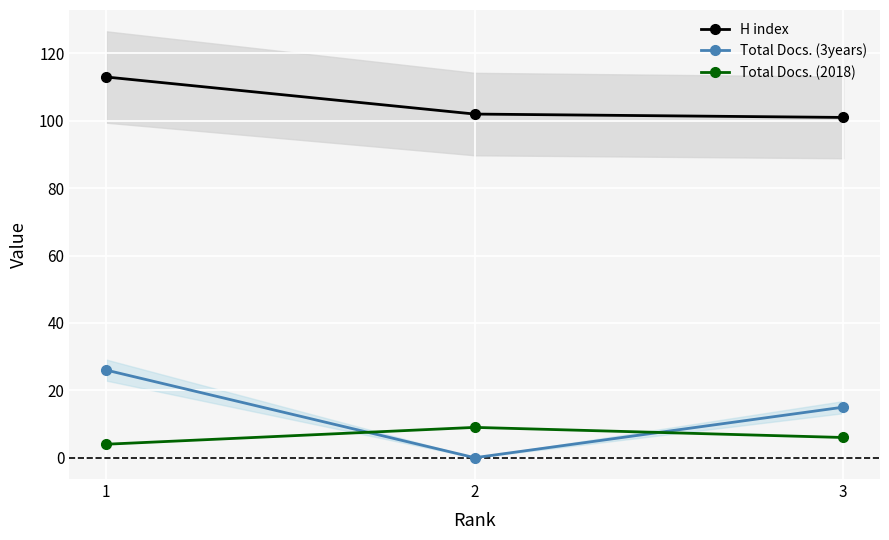

The value of Total Docs. (3years) at 3 is 24. True or false?

False